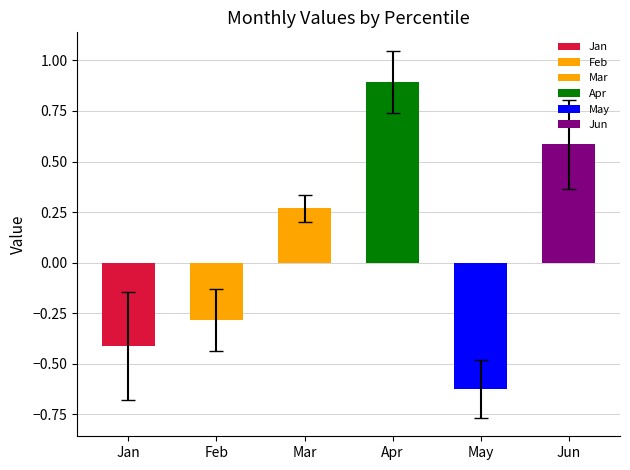

Between pct05 and pct95, which series saw the biggest shift?

Jan